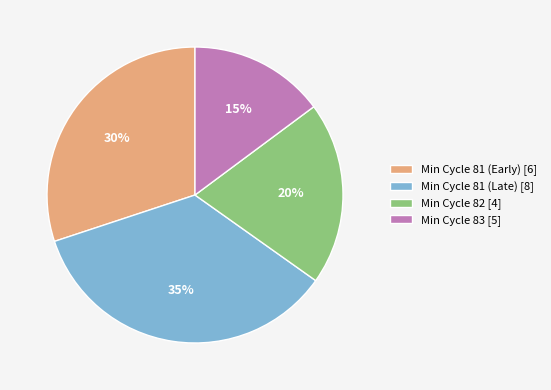

Is the sum of Min Cycle 81 (Late) [8] and Min Cycle 81 (Early) [6] greater than half?

Yes